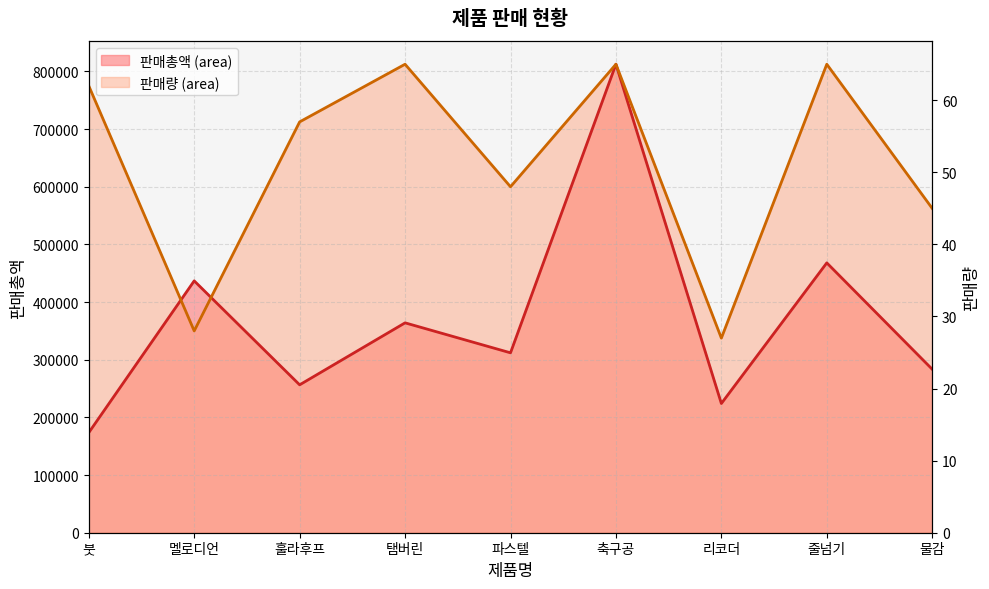

What is the label of the 6th point from the left?

축구공